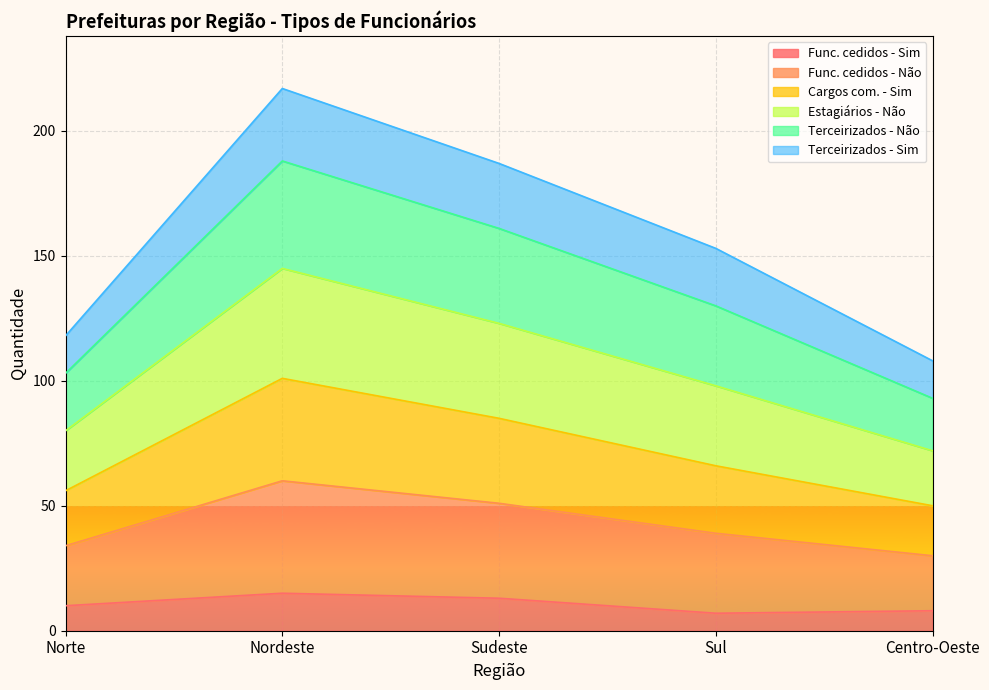

Is it true that Cargos com. - Sim equals 45 at Sudeste?

False